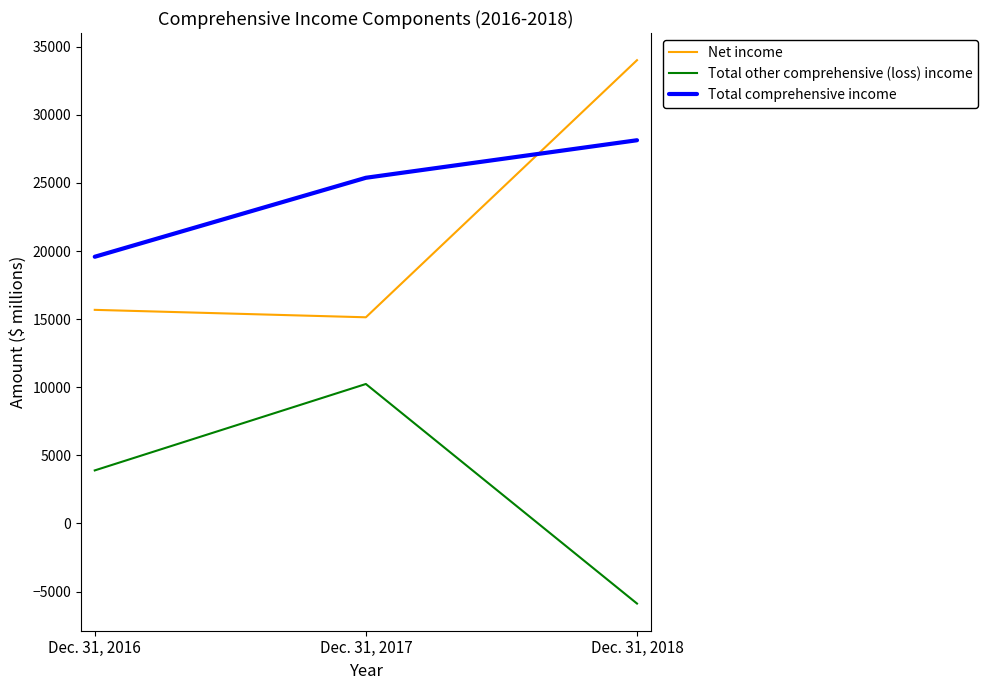

Reading left to right, transcribe all the data shown in this chart.

Net income: Dec. 31, 2016=15684	Dec. 31, 2017=15138	Dec. 31, 2018=34012
Total other comprehensive (loss) income: Dec. 31, 2016=3897	Dec. 31, 2017=10241	Dec. 31, 2018=-5877
Total comprehensive income: Dec. 31, 2016=19581	Dec. 31, 2017=25379	Dec. 31, 2018=28135